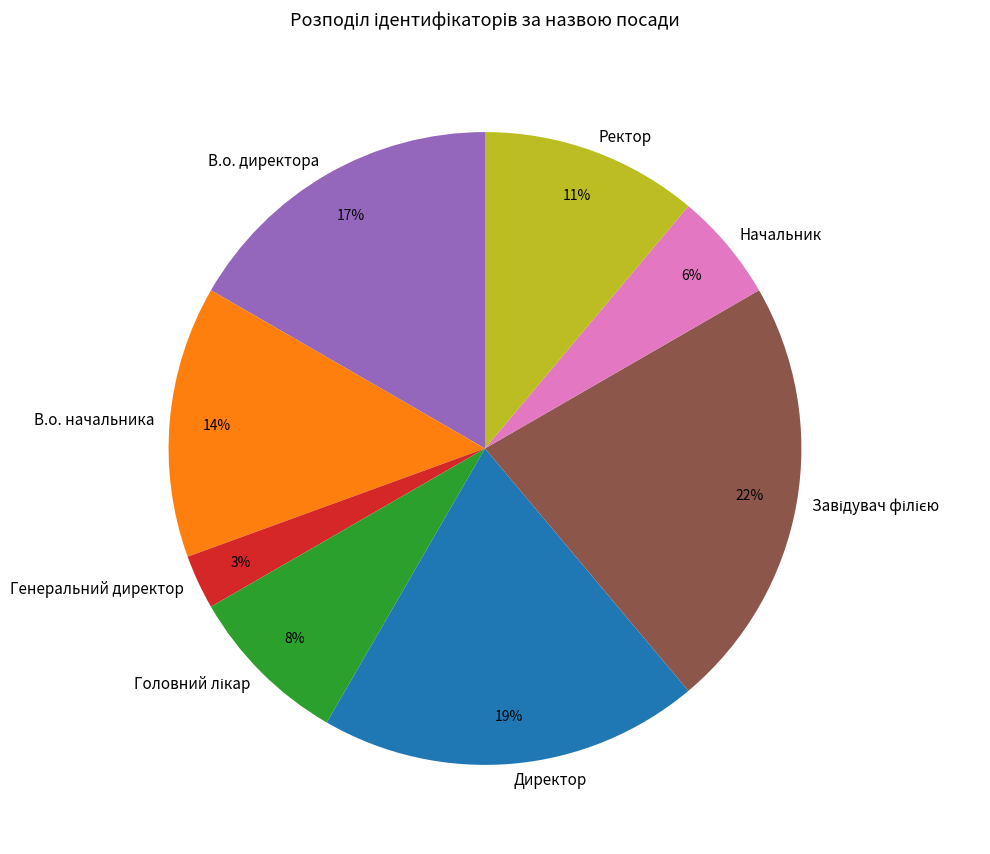

Does В.о. директора represent more than half of the total?

No